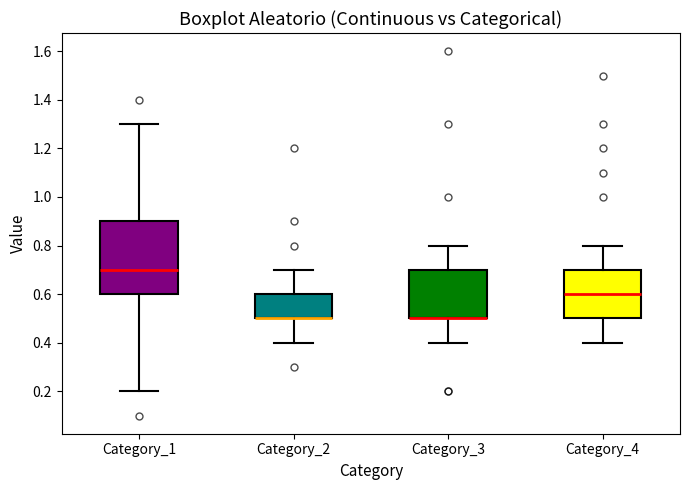

Reading left to right, transcribe this box plot: for each box, give where its median line is, the range the box spans, and where its two whiskers end, as read against the y-axis. The values are not printed on the chart, so give them approximately, as read against the axis.

Category_1: median 0.7, box 0.6 to 0.9, whiskers 0.2 to 1.3
Category_2: median 0.5 (drawn on the box's lower edge), box 0.5 to 0.6, whiskers 0.4 to 0.7
Category_3: median 0.5 (drawn on the box's lower edge), box 0.5 to 0.7, whiskers 0.4 to 0.8
Category_4: median 0.6, box 0.5 to 0.7, whiskers 0.4 to 0.8